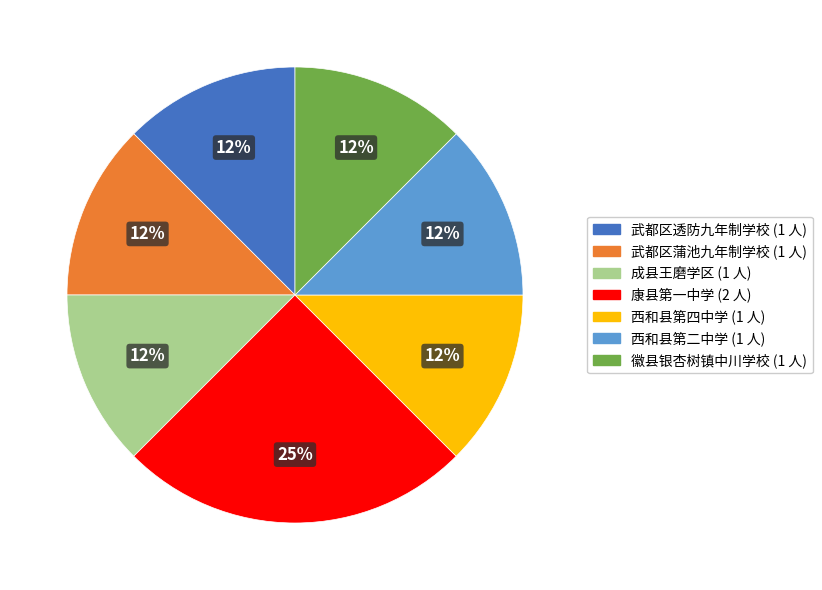

To the nearest percent, what is the average slice percentage?

14%